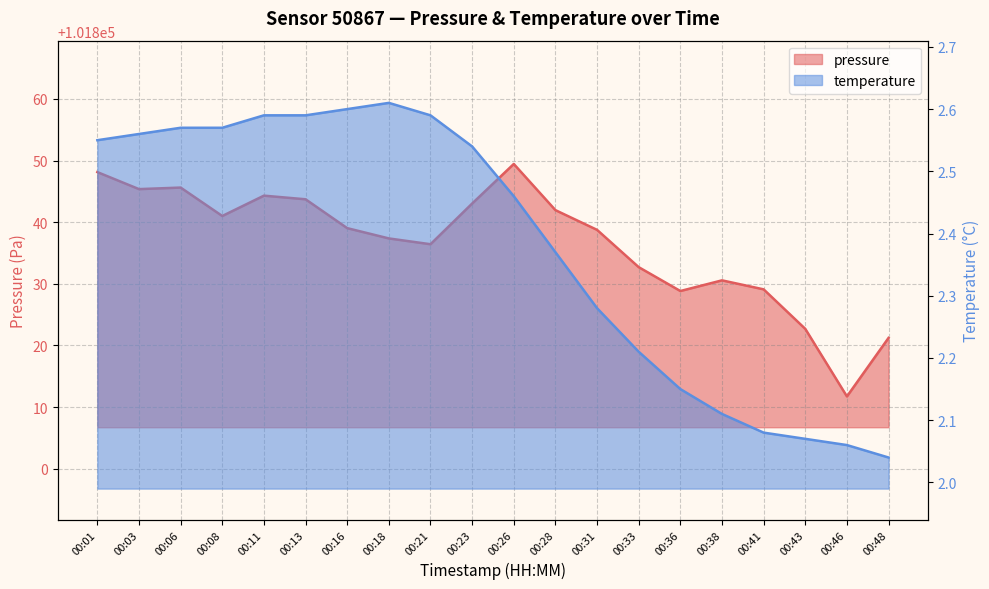

True or false: pressure has a value of 101843.7 at 00:13.

True